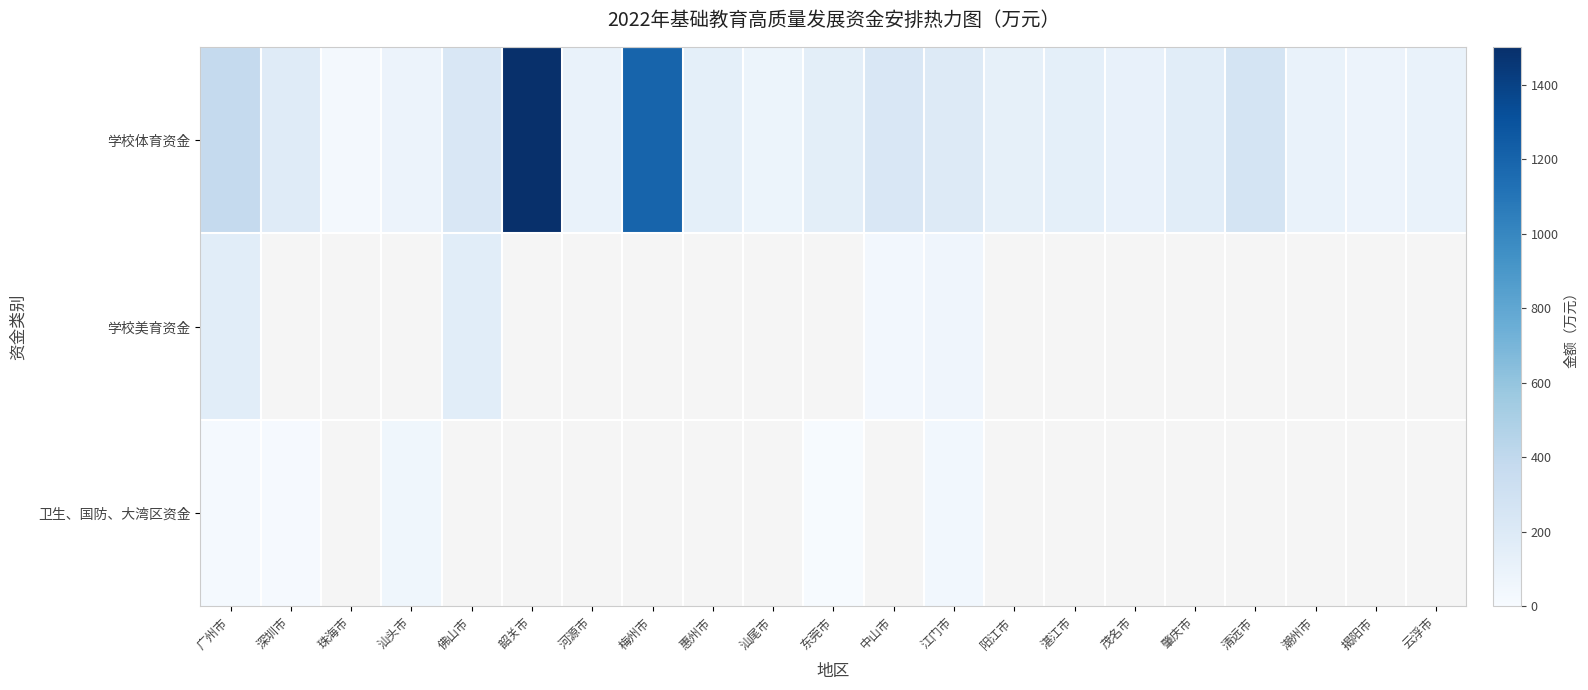

How many values in 卫生、国防、大湾区资金 are above zero?

5